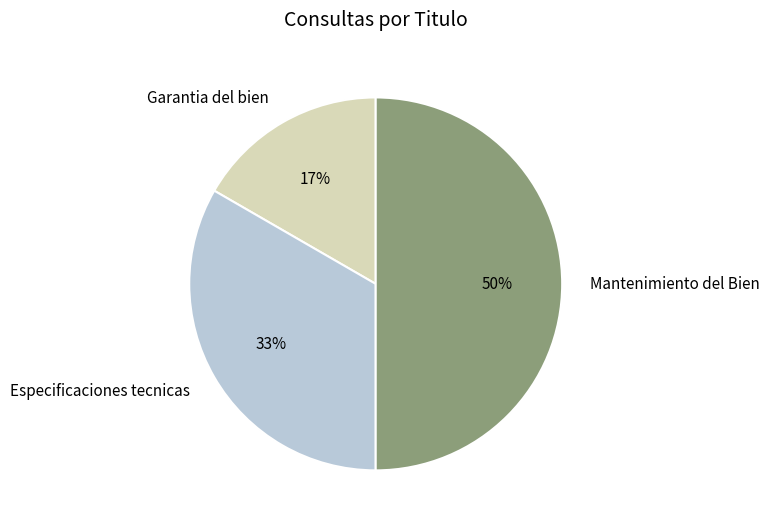

How many slices are in this pie chart?

3